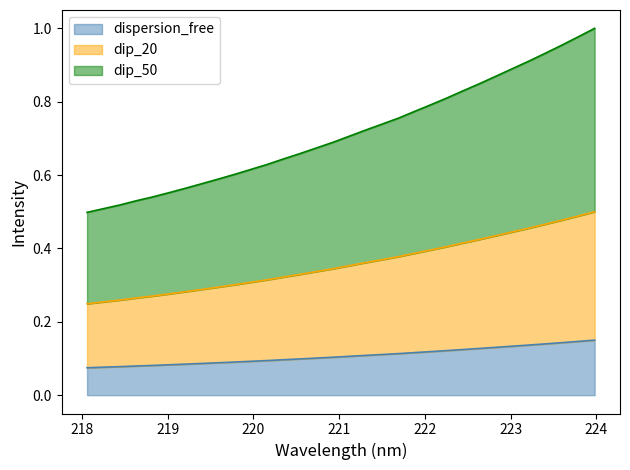

How many values are between 0 and 1?

32